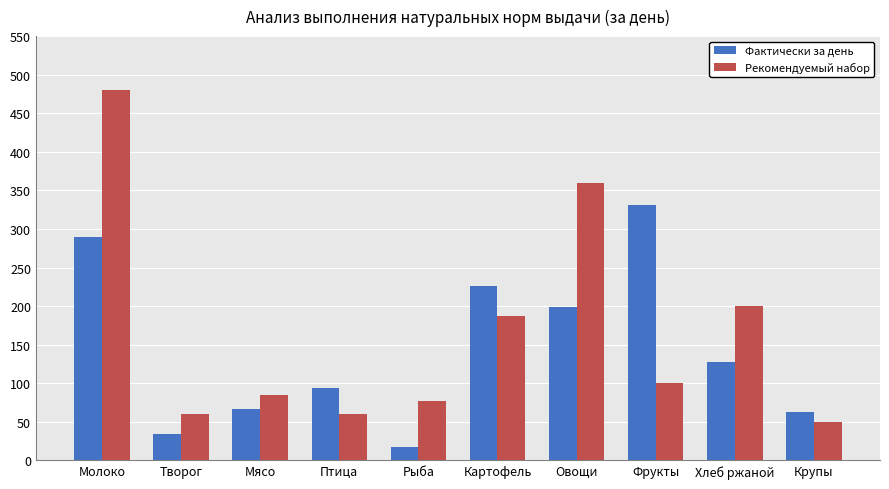

What is the greatest value displayed?

480.0